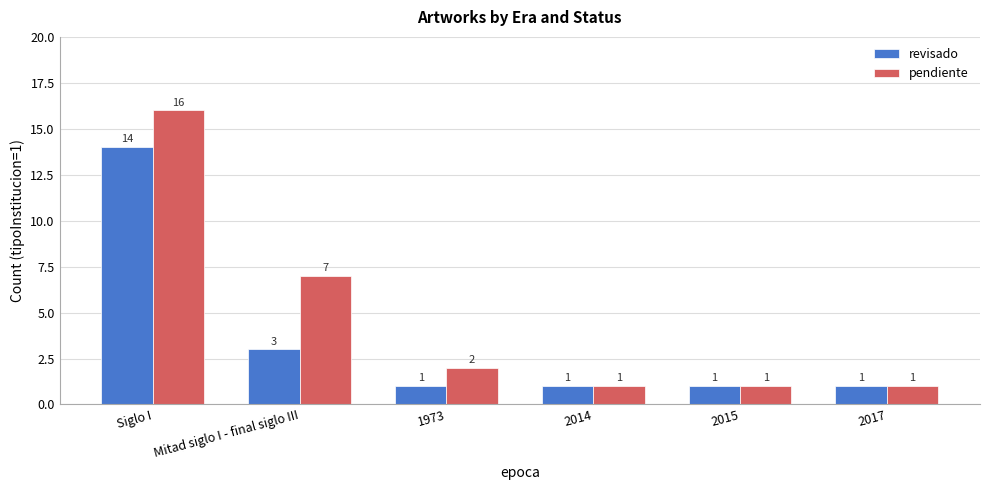

How many groups of bars are there?

6